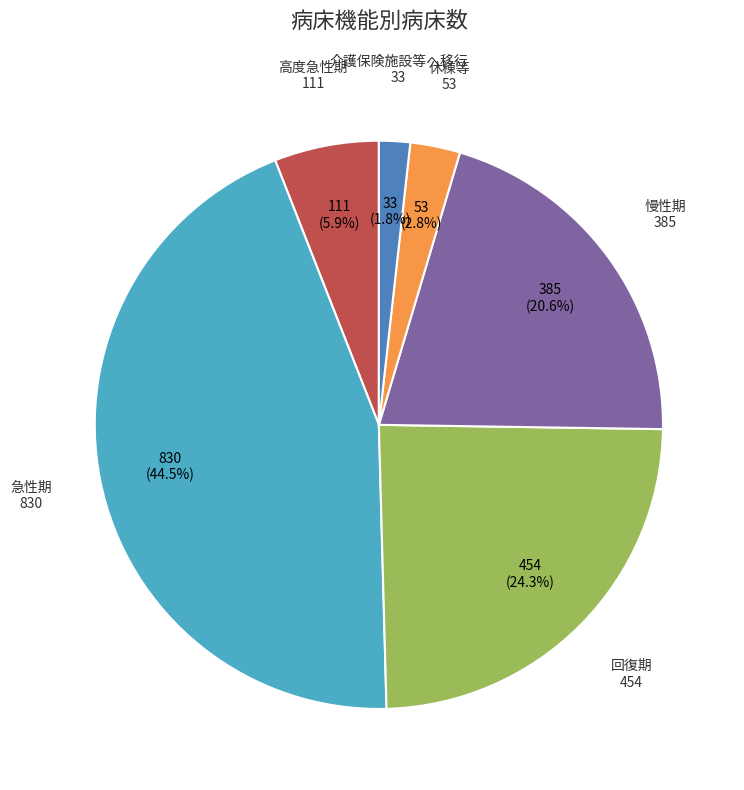

Is there a majority slice in this chart?

No